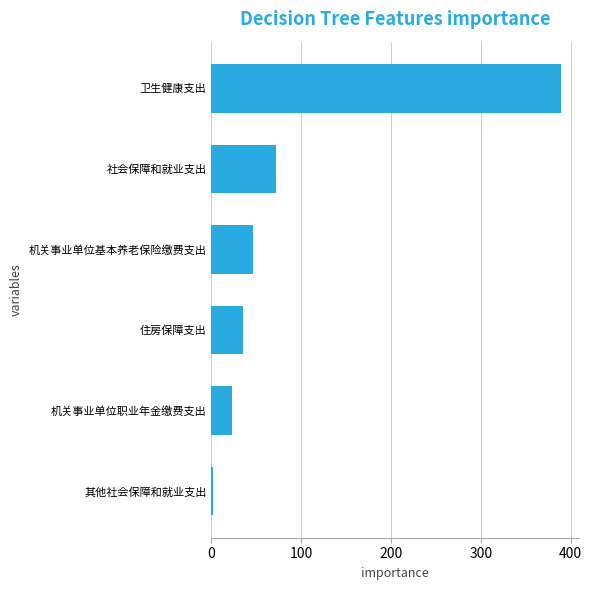

Which has a higher value, 机关事业单位基本养老保险缴费支出 or 住房保障支出?

机关事业单位基本养老保险缴费支出